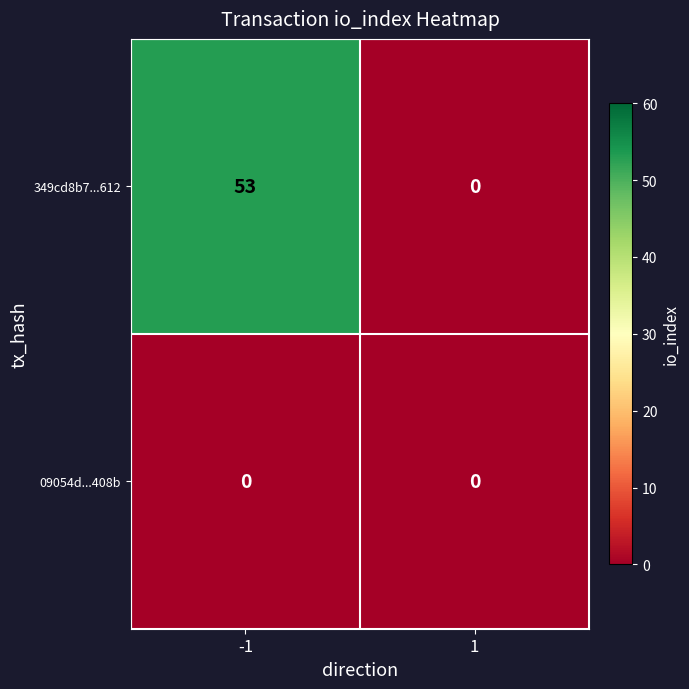

What is the approximate value of 349cd8b7...612 at -1, to the nearest 5?

55